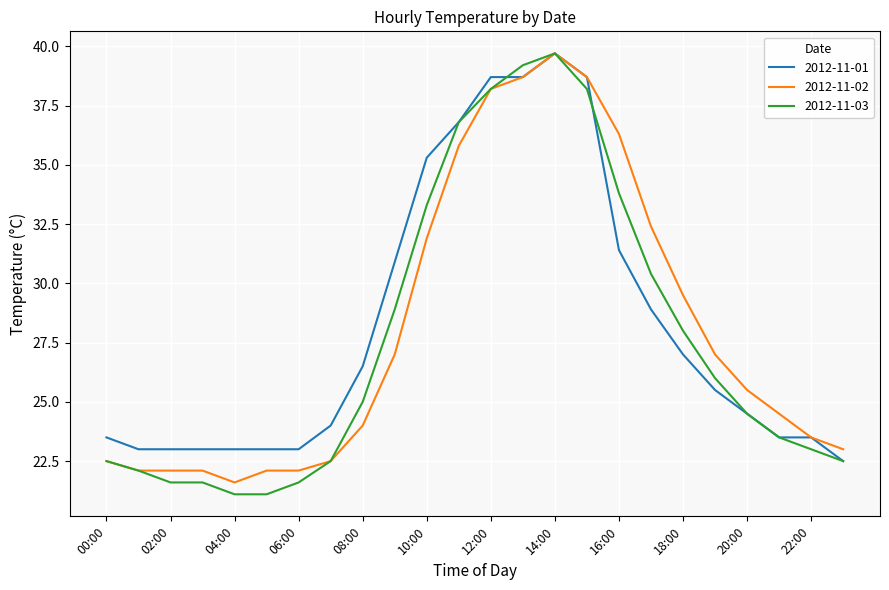

What is the minimum value for 2012-11-02?

21.6